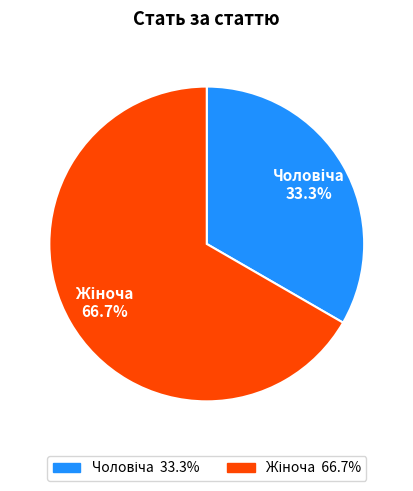

How many segments does this pie chart have?

2